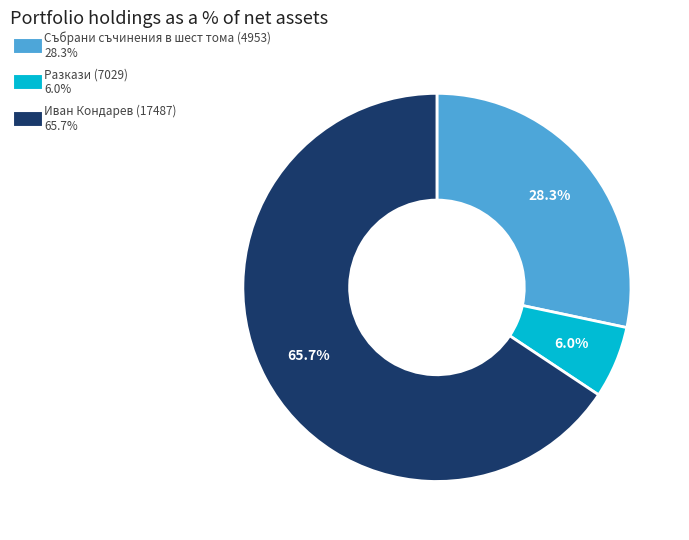

How much of the chart is everything except Иван Кондарев (17487)?

34.3%